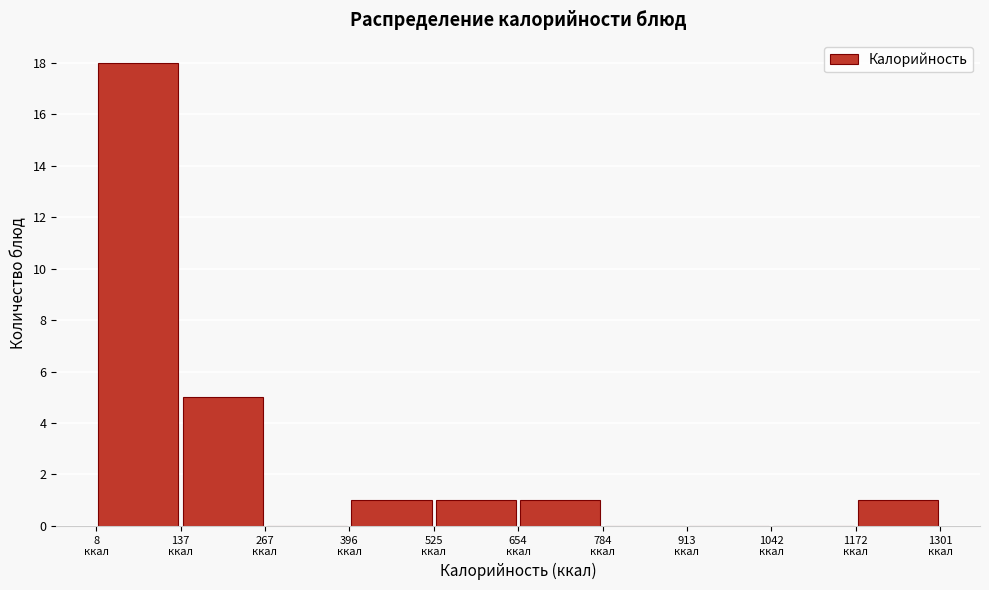

Reading left to right, list every bar in this chart as the range it spans on the x-axis followed by its height. Neither the bar edges nor the heights are printed on the chart, so give them approximately, as read against the axes.

0 to 140: 18
140 to 260: 5
260 to 400: 0
400 to 520: 1
520 to 660: 1
660 to 780: 1
780 to 920: 0
920 to 1040: 0
1040 to 1180: 0
1180 to 1300: 1